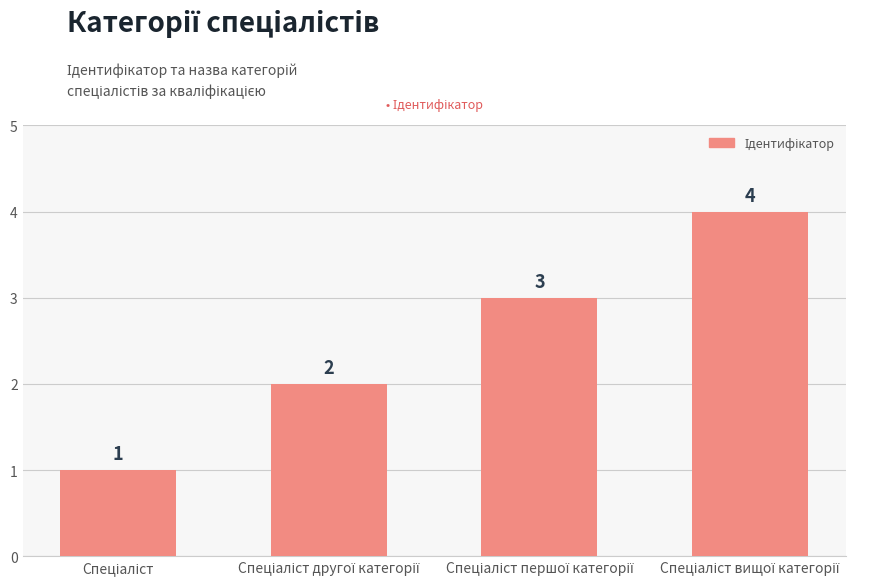

What is the difference between the maximum and minimum values?

3